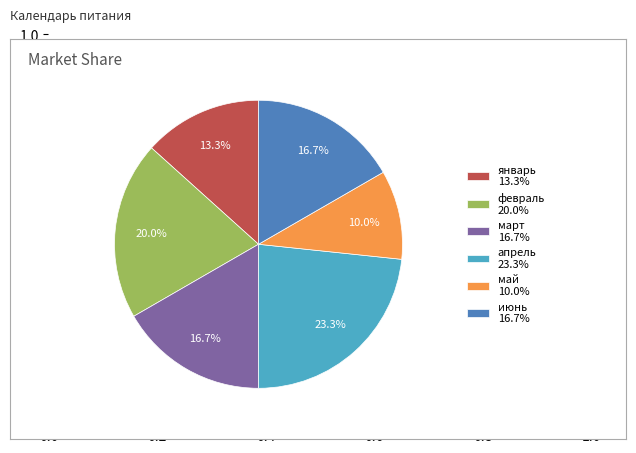

How much of the chart is everything except февраль?

80.0%